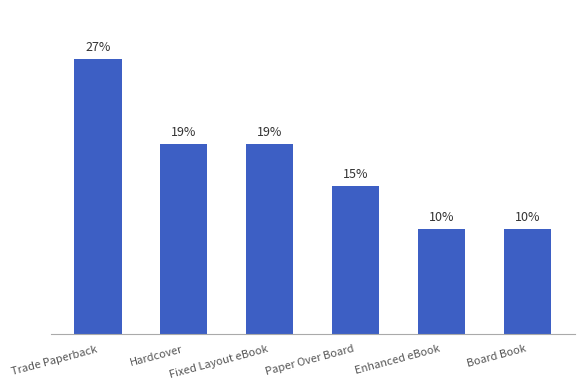

What position from the right is Paper Over Board?

3